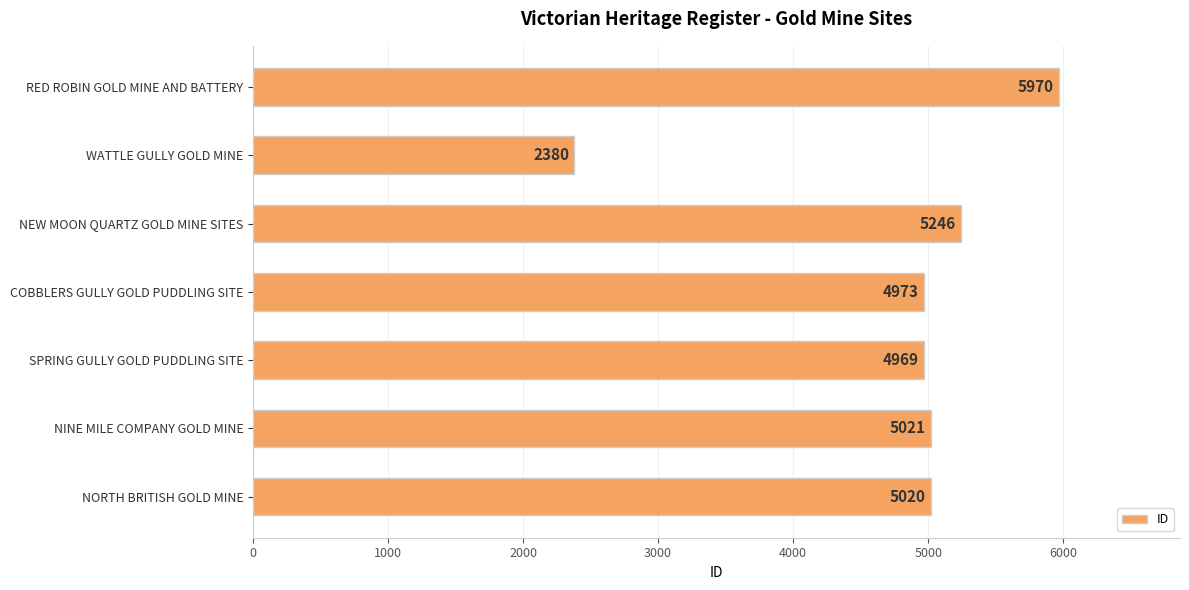

What is the average value?

4797